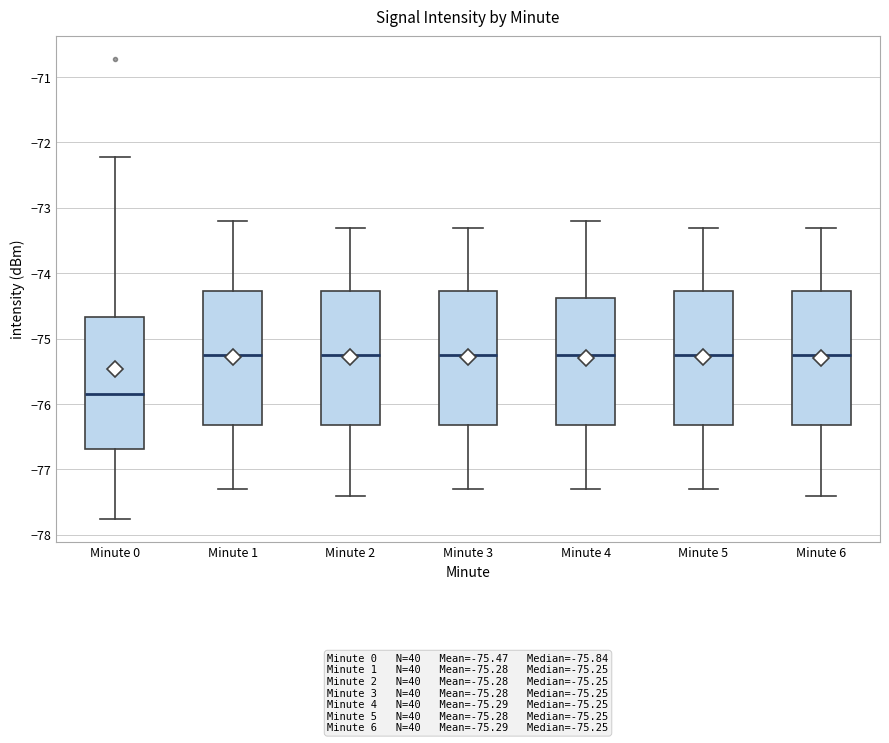

Reading left to right, transcribe this box plot: for each box, give where its median line is, the range the box spans, and where its two whiskers end, as read against the y-axis. The values are not printed on the chart, so give them approximately, as read against the axis.

Minute 0: median -75.8, box -76.7 to -74.7, whiskers -77.8 to -72.2
Minute 1: median -75.2, box -76.3 to -74.3, whiskers -77.3 to -73.2
Minute 2: median -75.2, box -76.3 to -74.3, whiskers -77.4 to -73.3
Minute 3: median -75.2, box -76.3 to -74.3, whiskers -77.3 to -73.3
Minute 4: median -75.2, box -76.3 to -74.4, whiskers -77.3 to -73.2
Minute 5: median -75.2, box -76.3 to -74.3, whiskers -77.3 to -73.3
Minute 6: median -75.2, box -76.3 to -74.3, whiskers -77.4 to -73.3